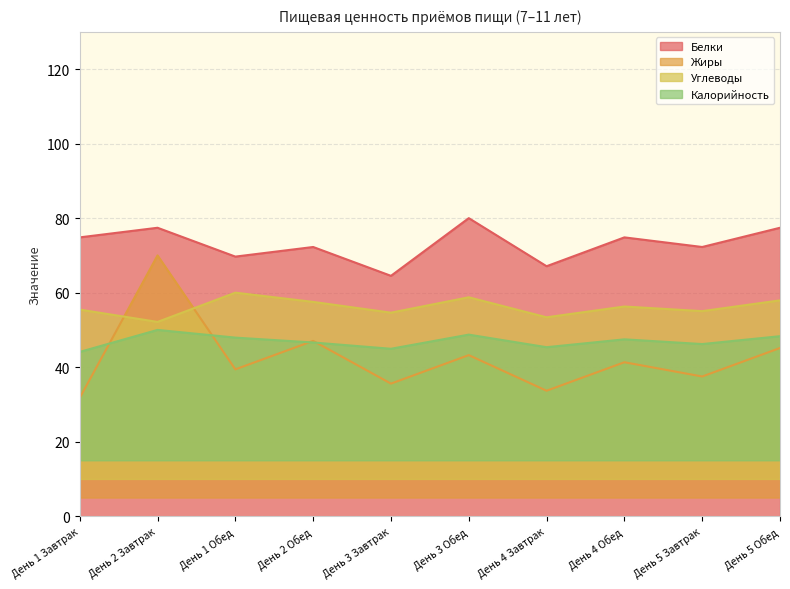

The value of Жиры at День 2 Обед is 47.1. True or false?

True